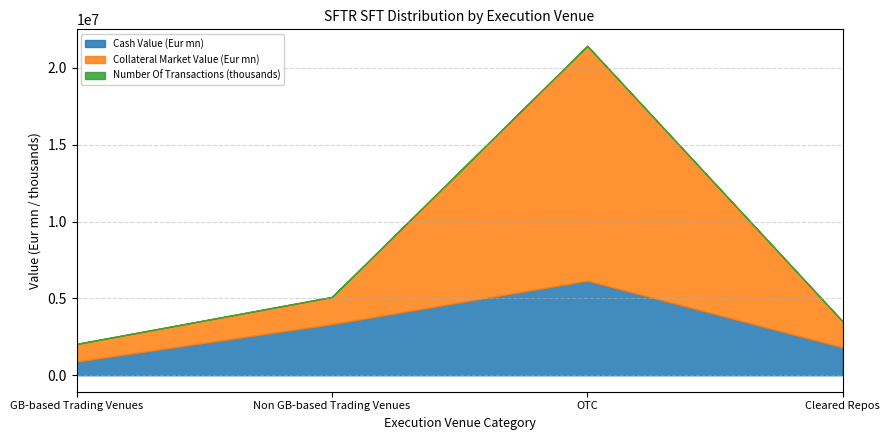

What is the average value of the Non GB-based Trading Venues series?

1301192.4